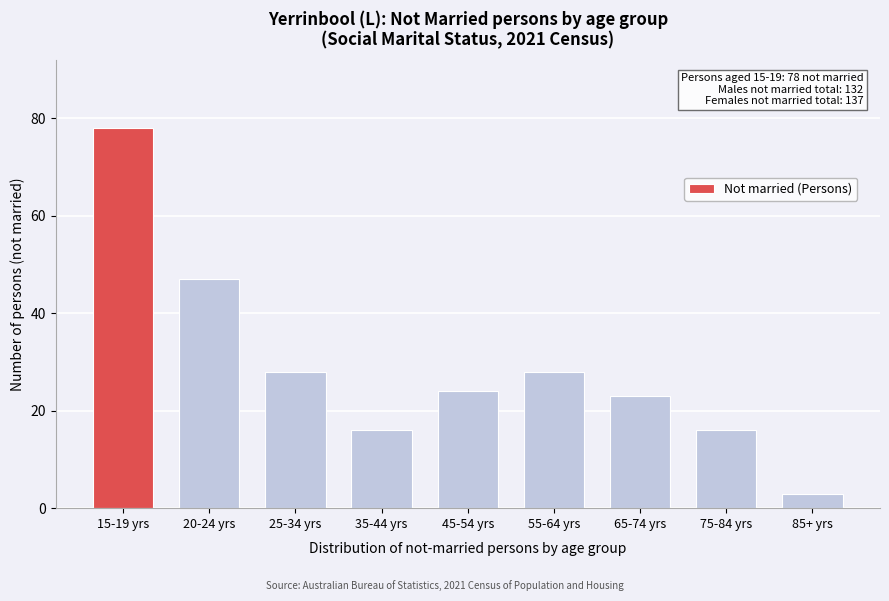

Reading right to left, list all the values displayed in this chart.

3	16	23	28	24	16	28	47	78